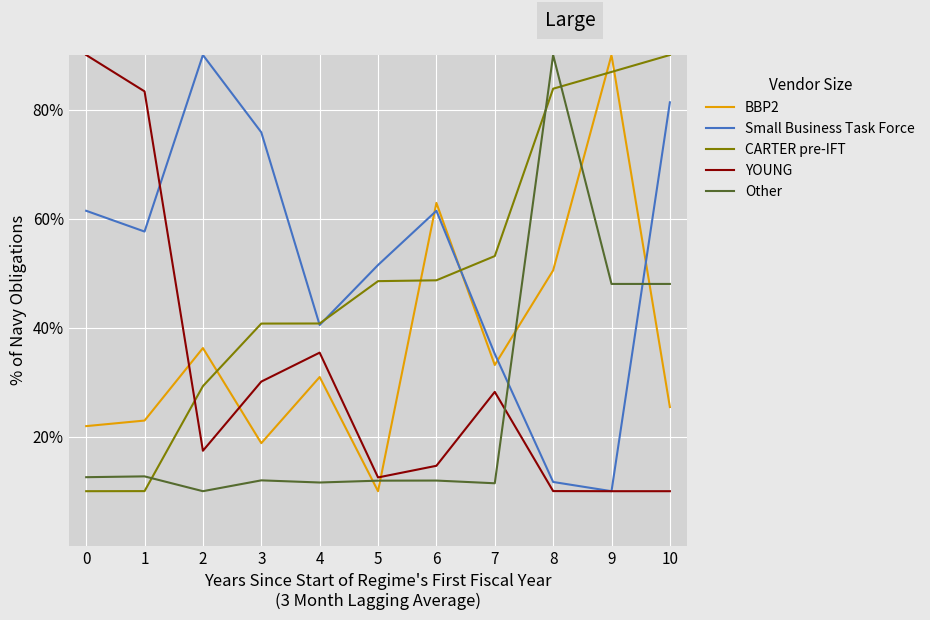

What is the difference between the highest and lowest values at 2?

80.0